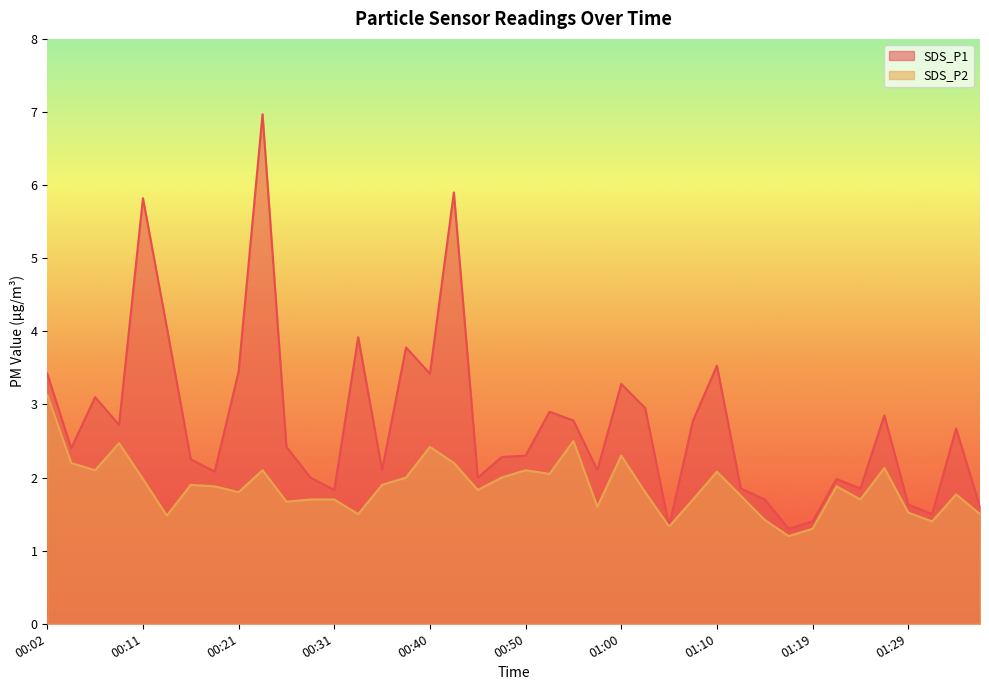

Is it true that SDS_P2 equals 1.8 at 00:21?

True